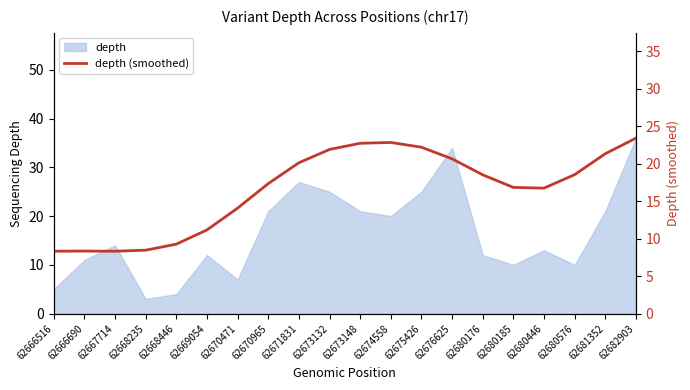

The value at 62680576 is 7.4. True or false?

False